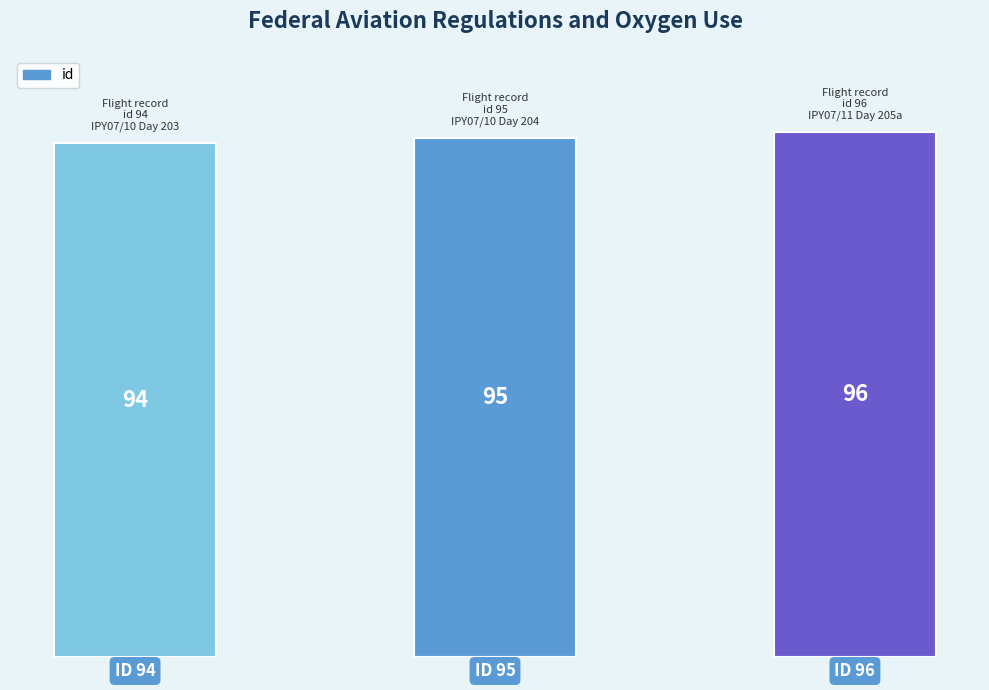

The value at ID 95 is 155. True or false?

False